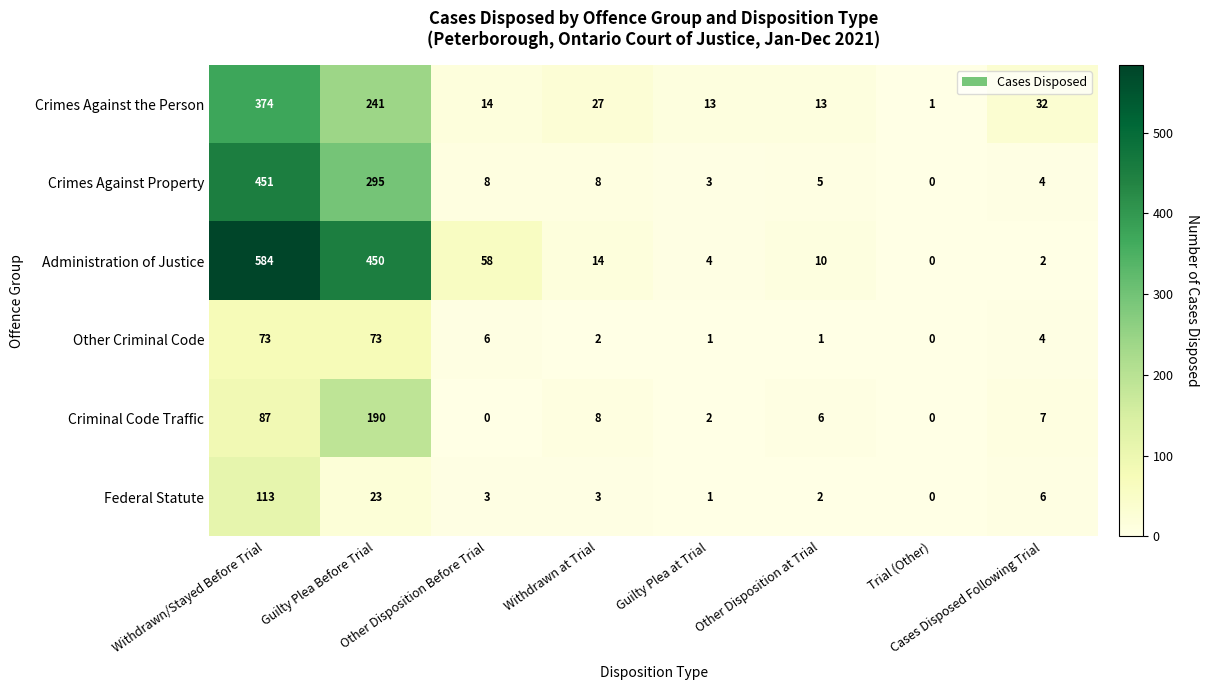

How many positive values does the Criminal Code Traffic series have?

6